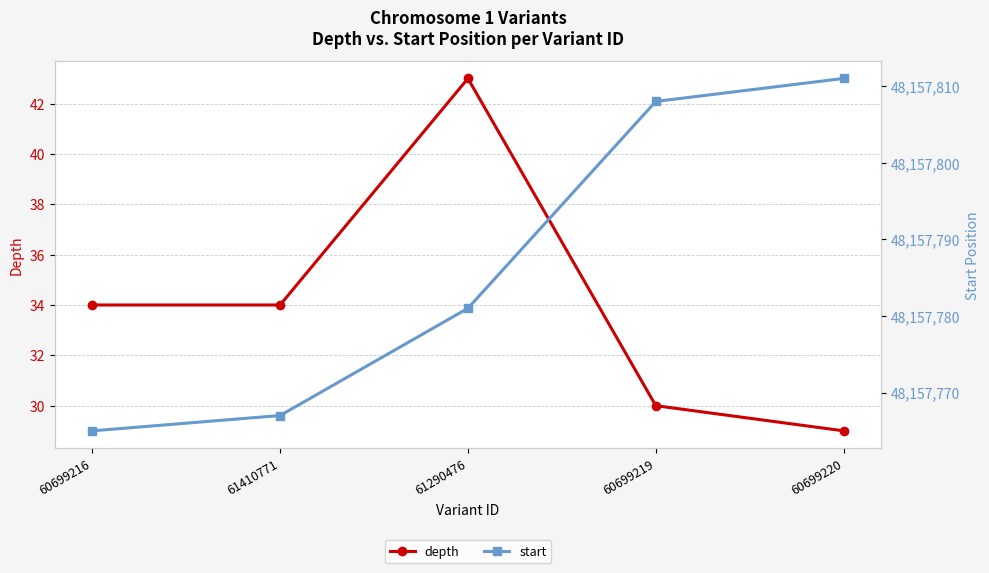

List the labels in order of start value, largest first.

60699220, 60699219, 61290476, 61410771, 60699216